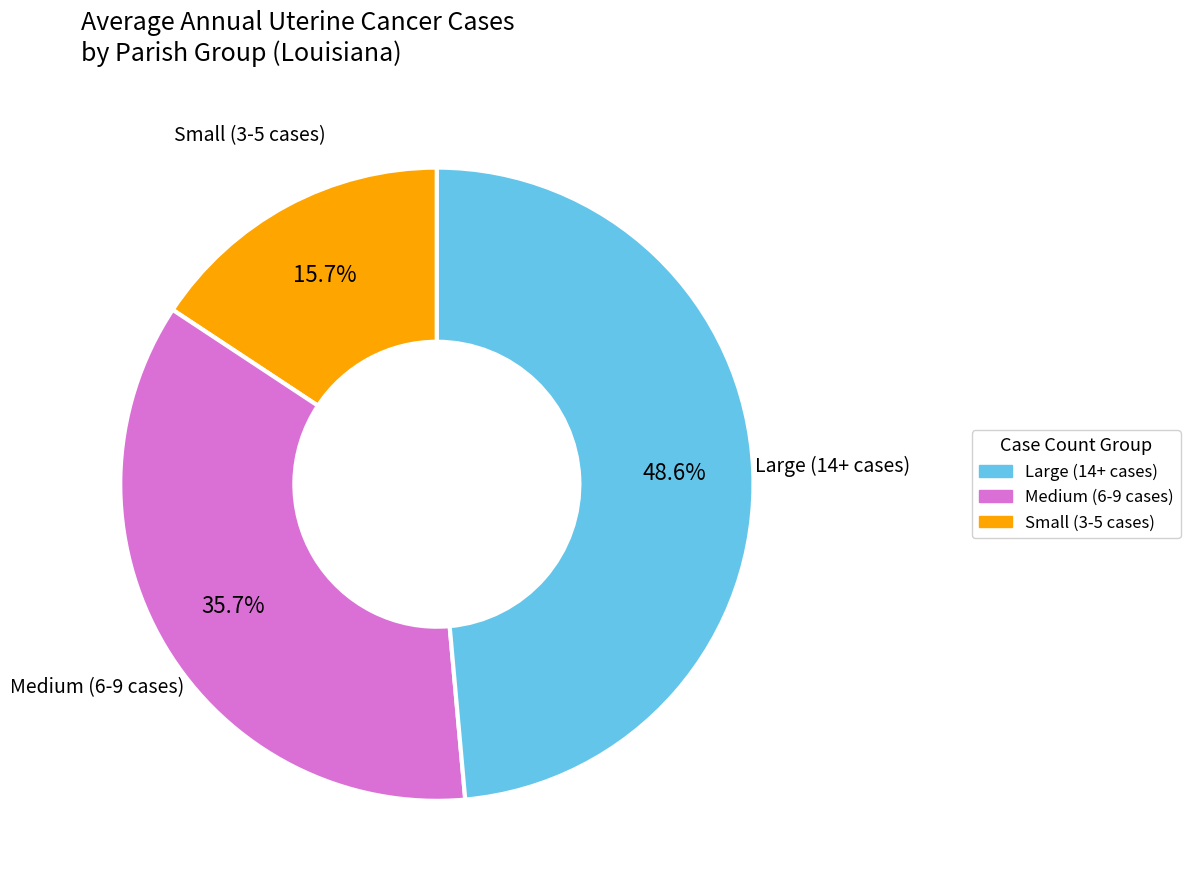

Is there any slice that represents more than half of the pie?

No